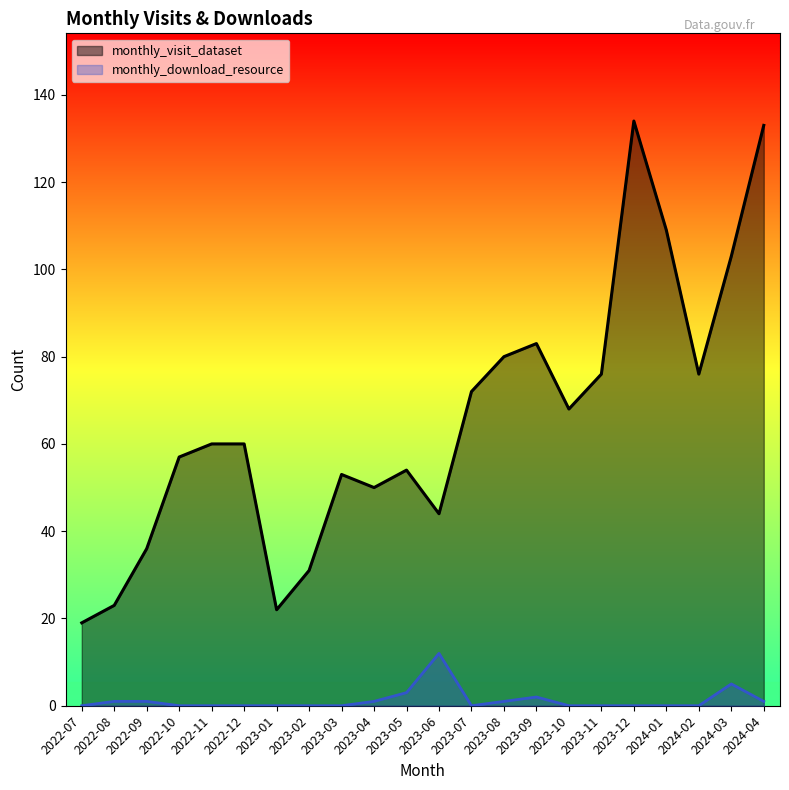

What position from the right is 2022-12?

17